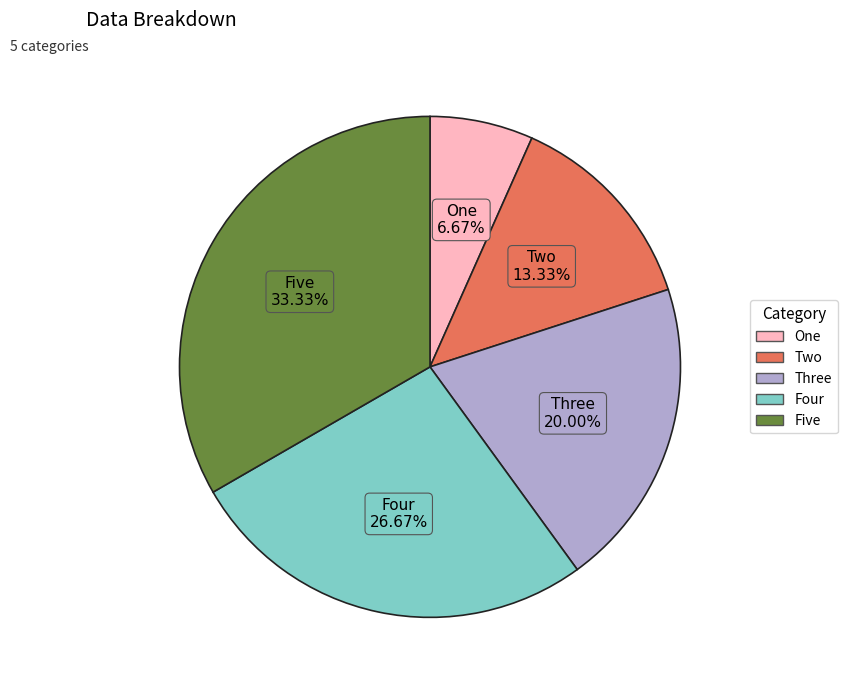

Which category has the biggest portion of the pie?

Five